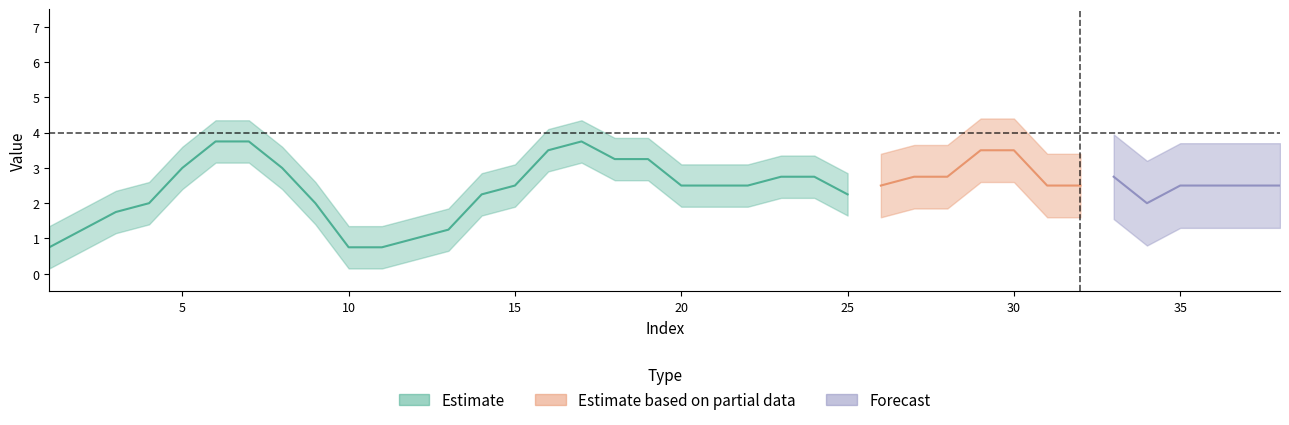

The chart shows a value of 2 at 13. True or false?

False